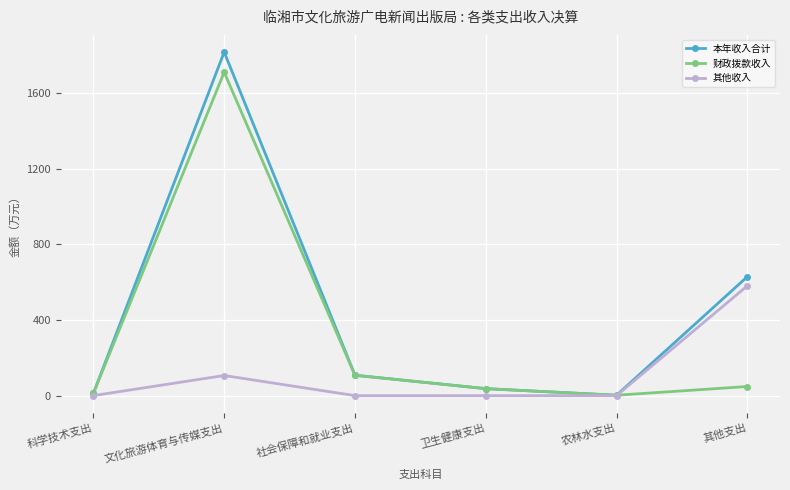

At which category does 其他收入 reach its first local peak?

文化旅游体育与传媒支出